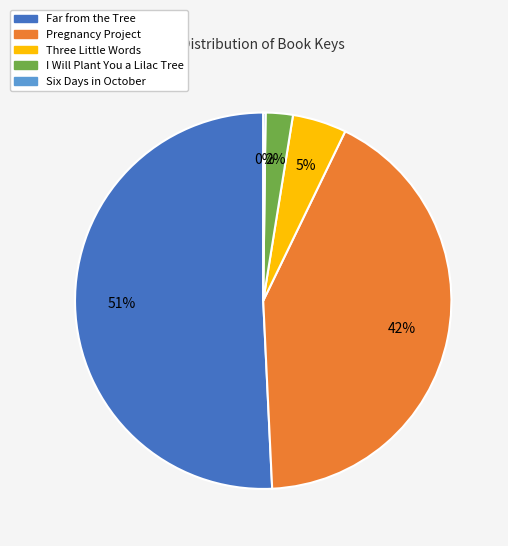

The Three Little Words slice represents 5% of the pie. True or false?

True